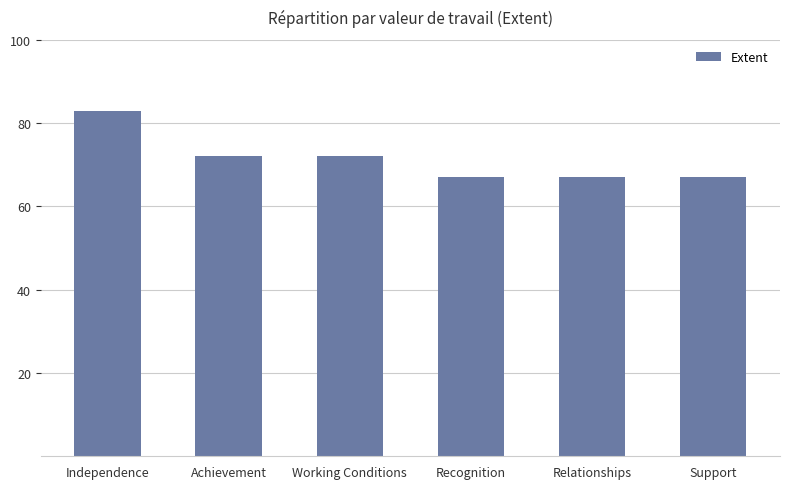

What position from the left is Working Conditions?

3